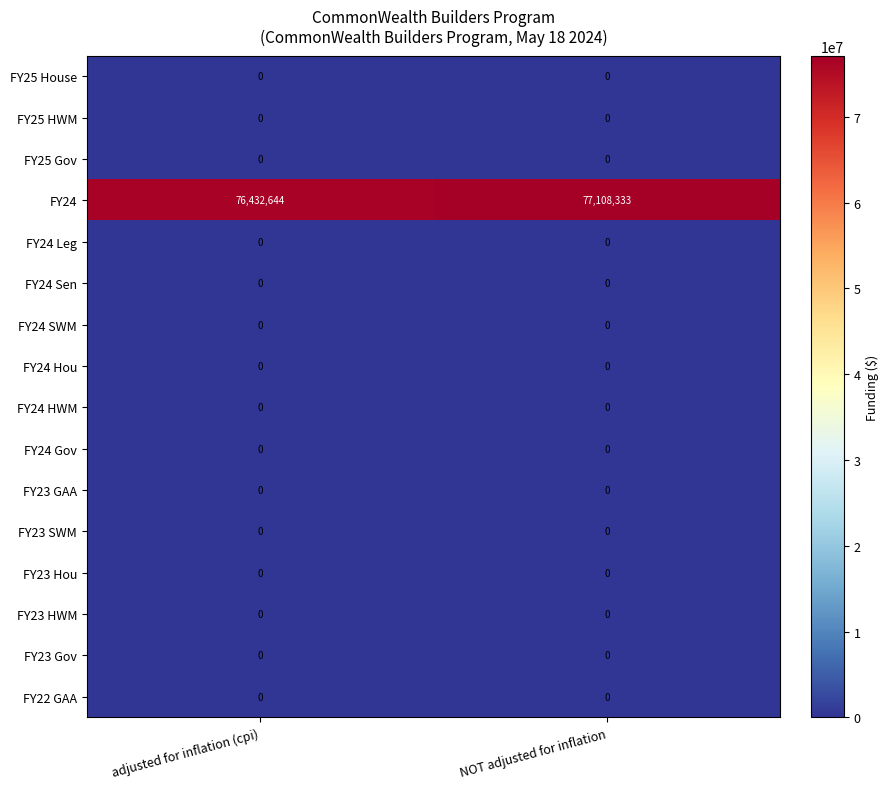

What is the difference between the highest and lowest values at adjusted for inflation (cpi)?

76432644